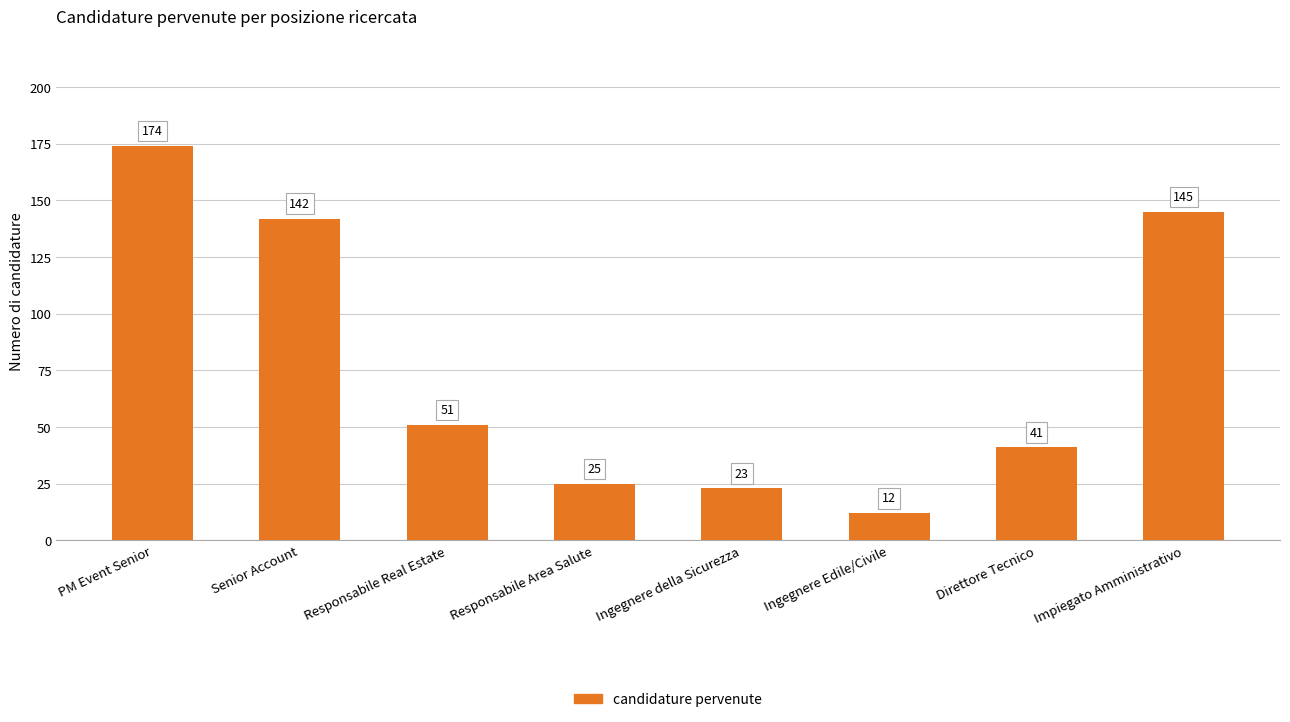

What position from the right is Senior Account?

7